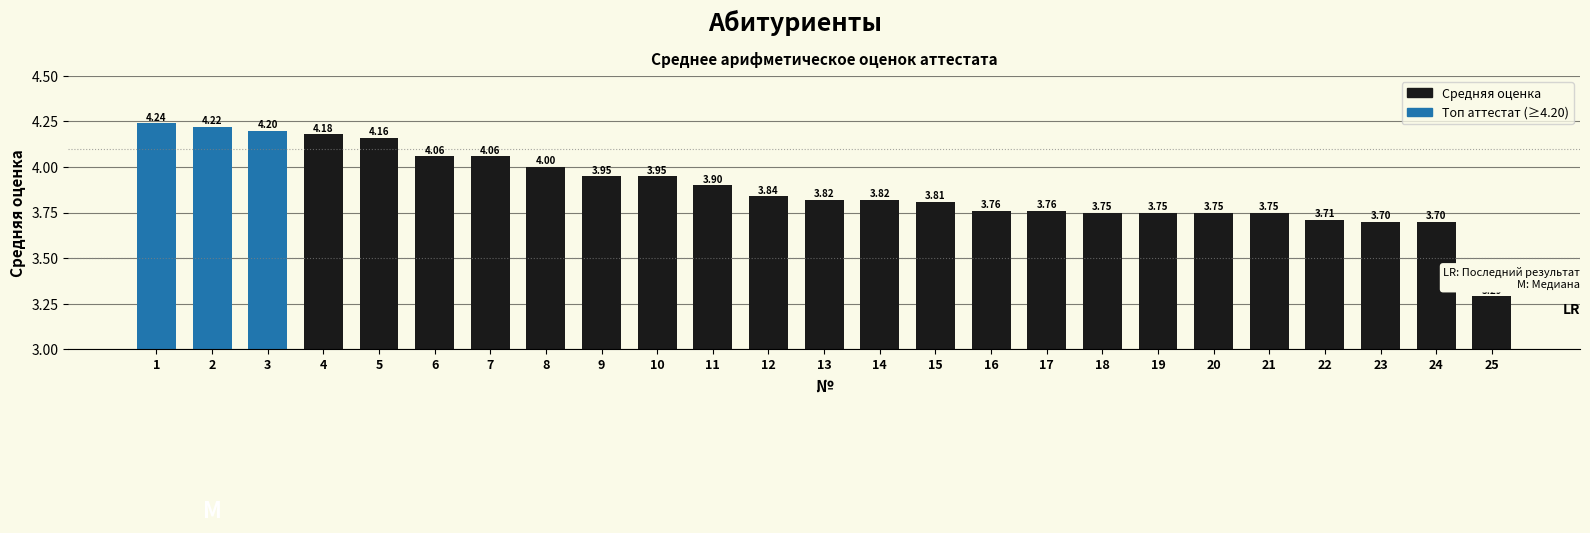

The chart shows a value of 4.0 at 8. True or false?

True